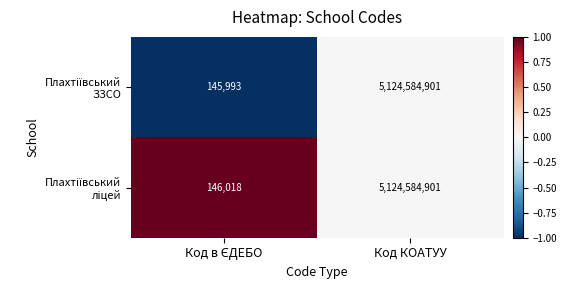

Count the number of categories in the chart.

2